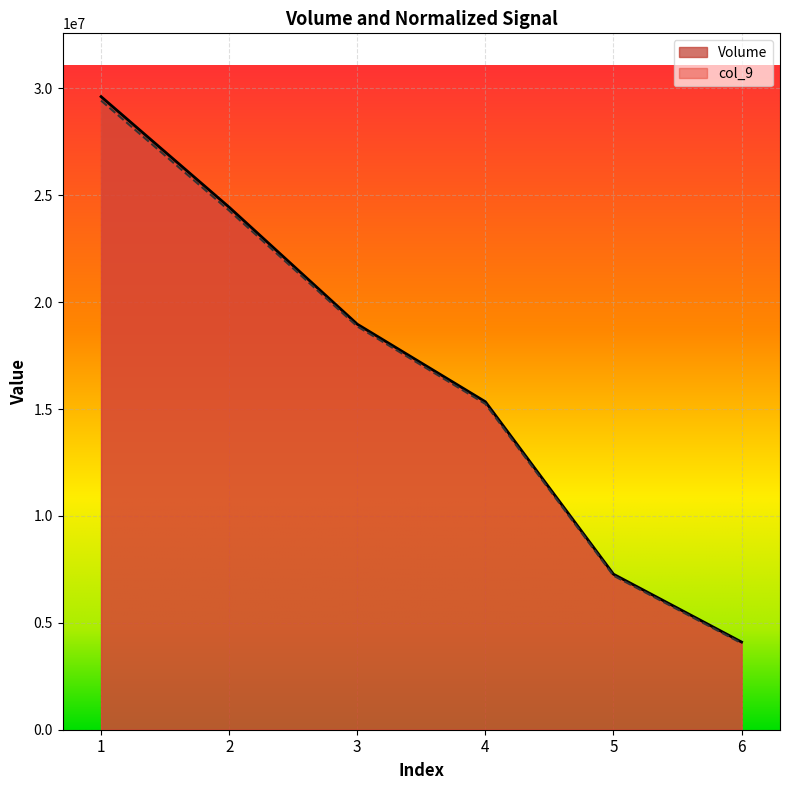

Is it true that col_9 equals 15239709 at 4?

True